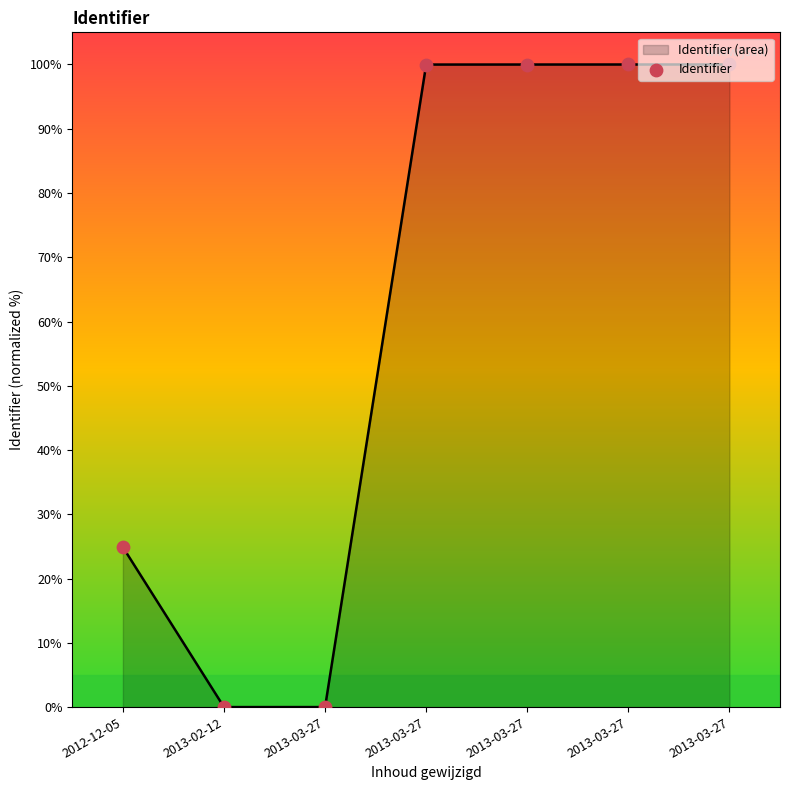

What is the change in value from 2013-02-12 to 2013-03-27?

+100.0